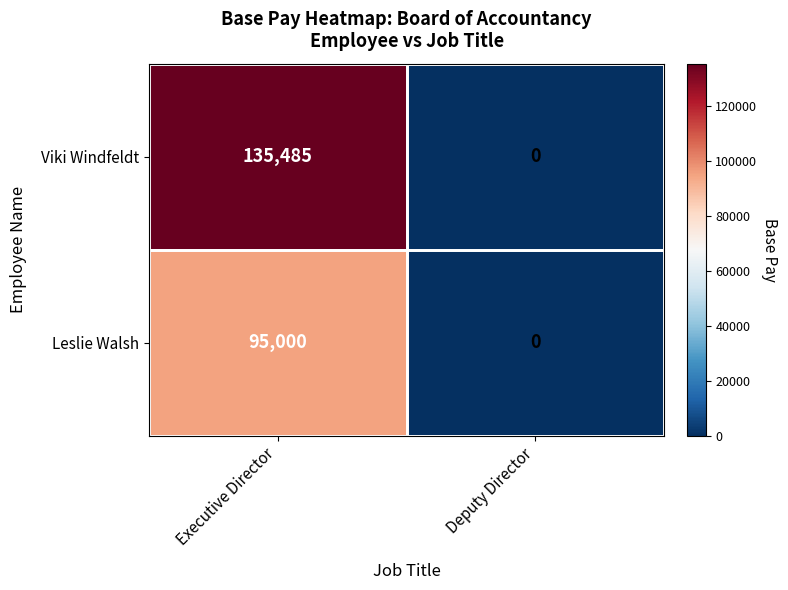

Which category has the highest value in the Viki Windfeldt series?

Executive Director